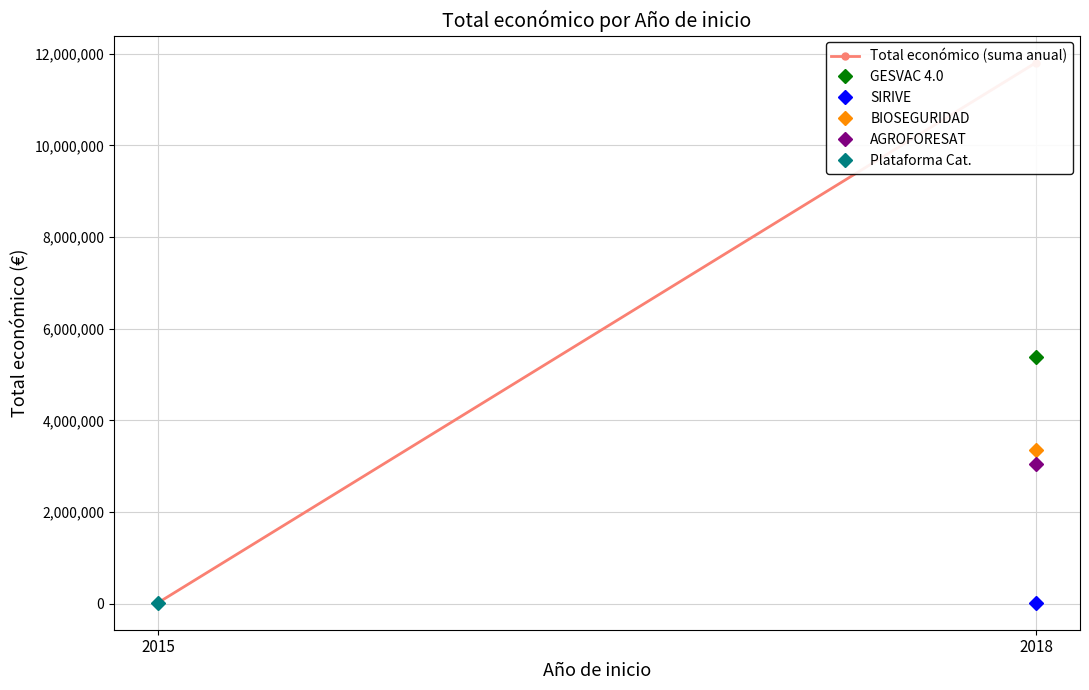

What is the sum of the values at 2015 and 2018?

11828390